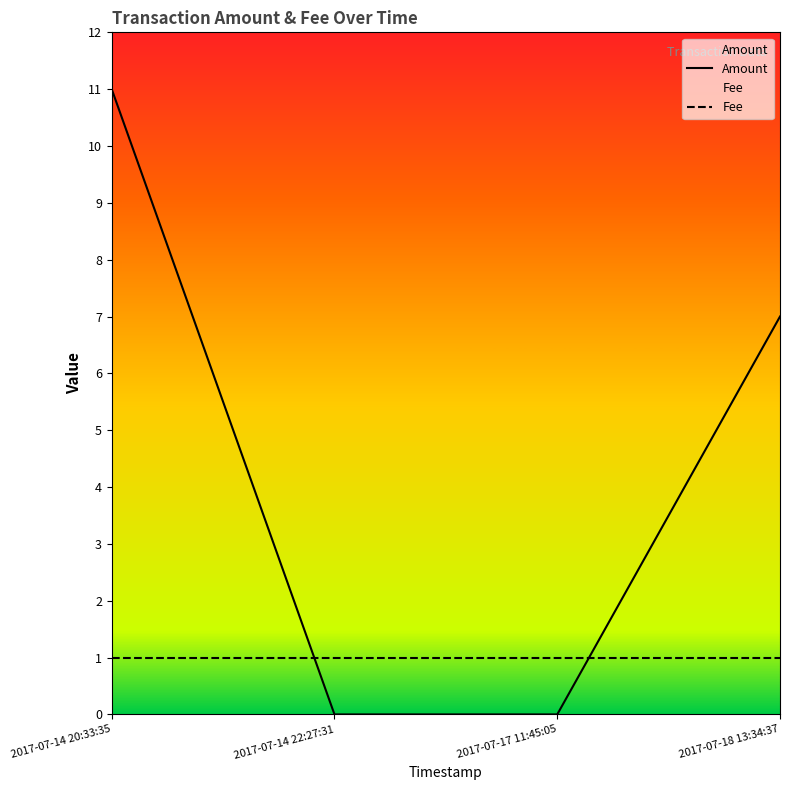

Which category has the lowest value in the Amount series?

2017-07-14 22:27:31